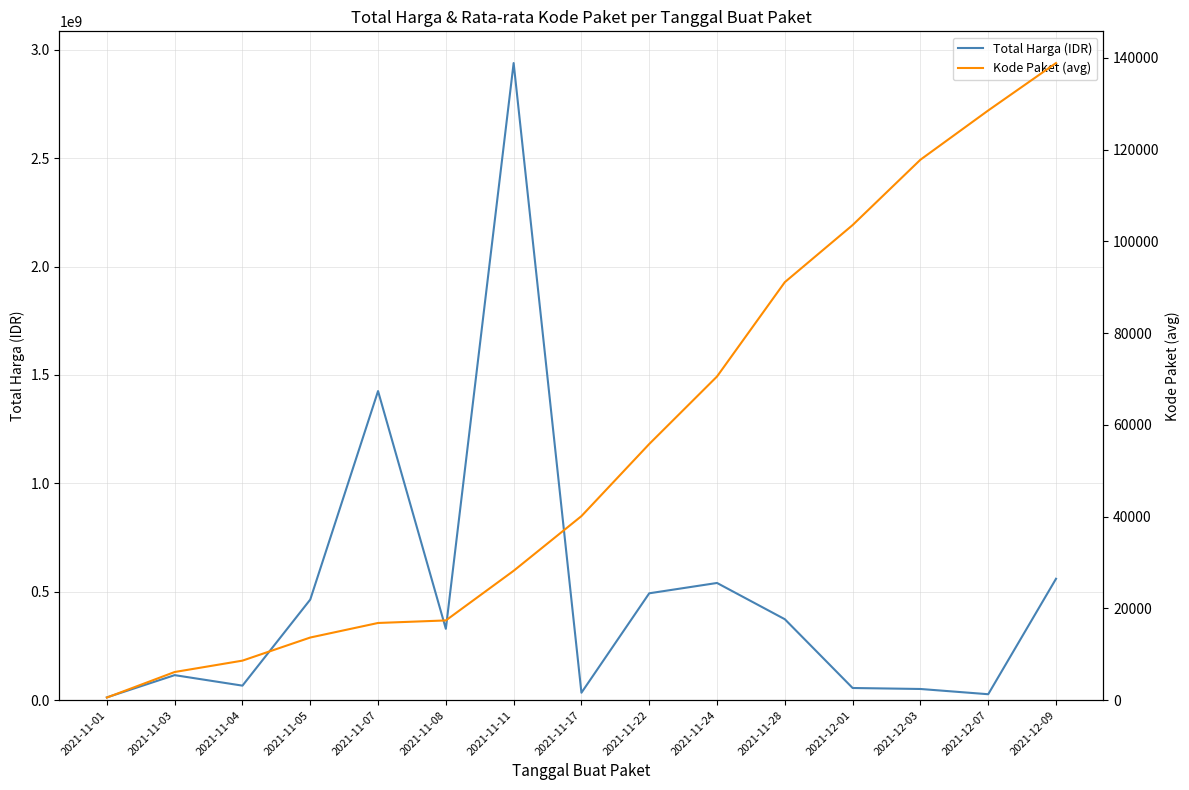

Where is the first local minimum for Total Harga (IDR)?

2021-11-04